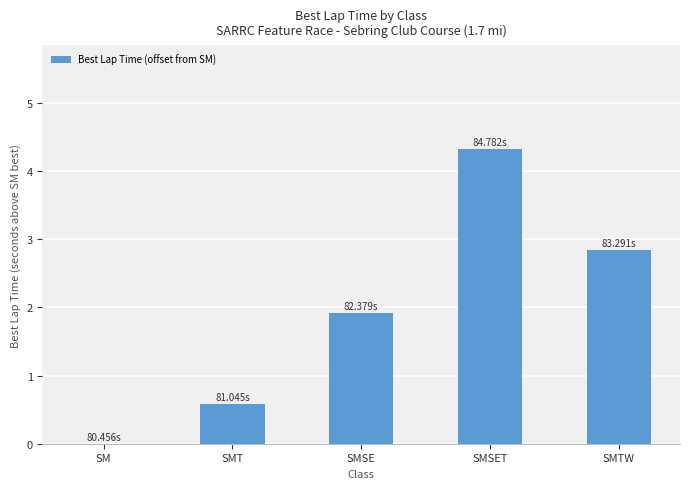

Between SMT and SMSET, which is larger?

SMSET